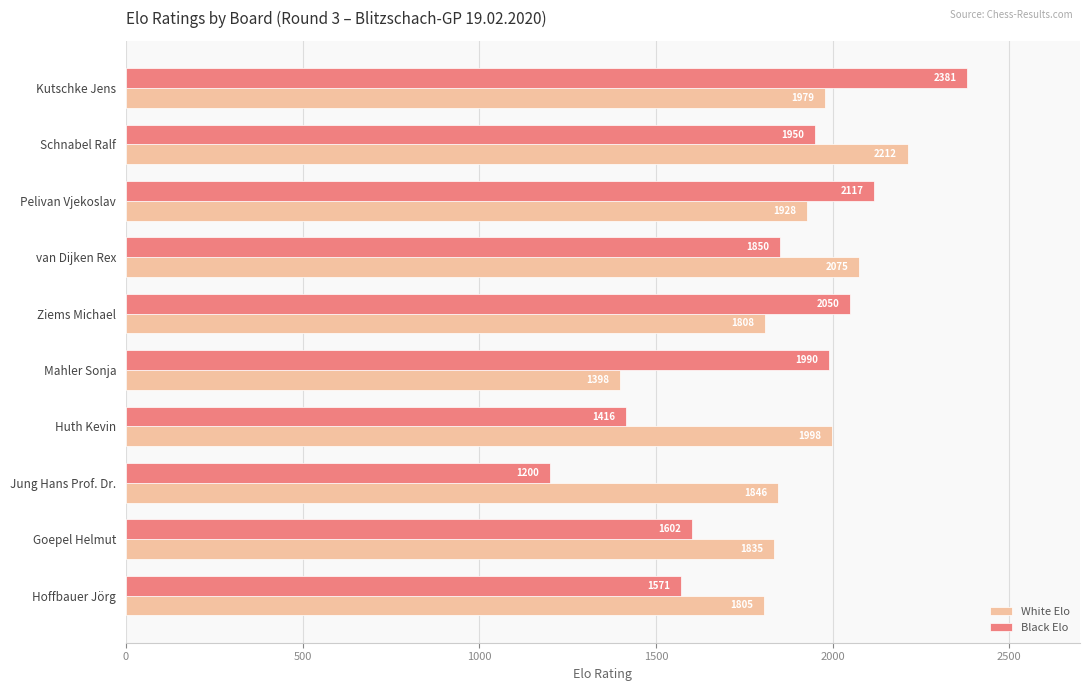

Which series has the largest range (max minus min)?

Black Elo